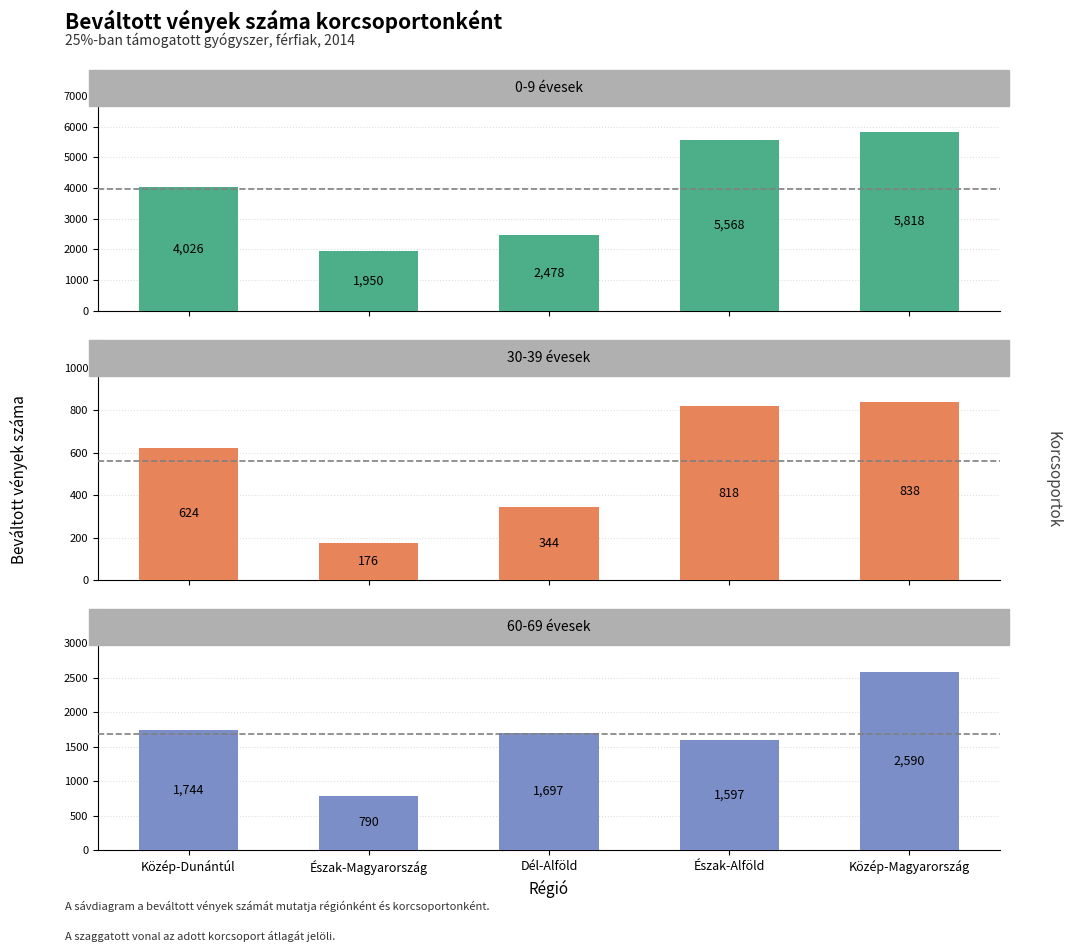

What is the label of the 2nd bar from the right?

Észak-Alföld